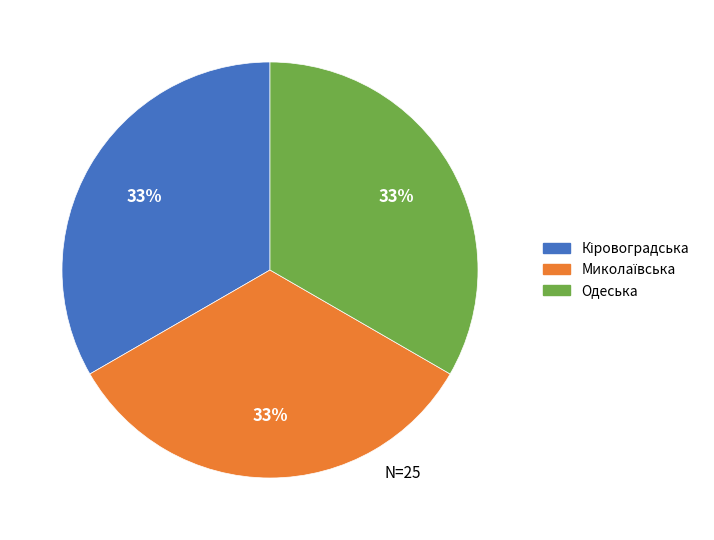

Is there any slice that represents more than half of the pie?

No